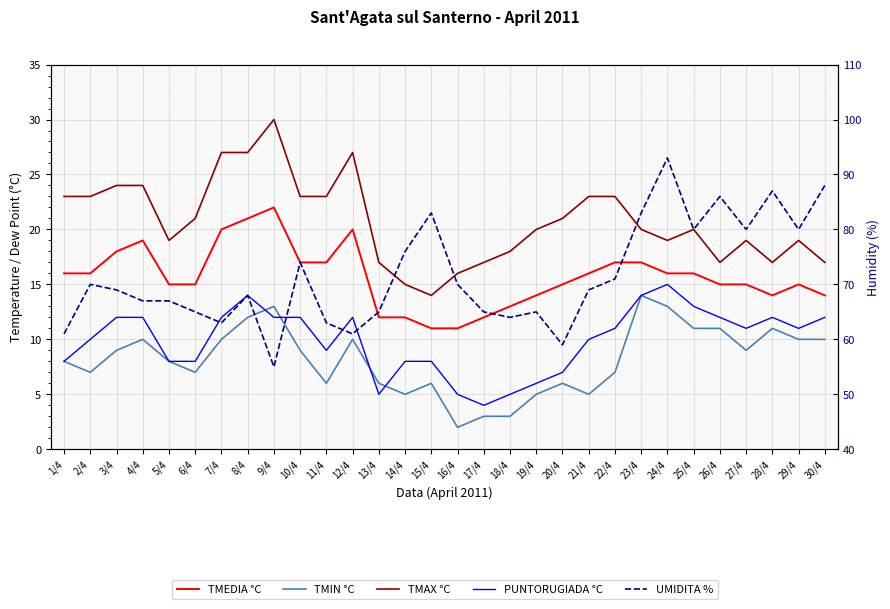

Reading left to right, list all the values displayed in this chart.

TMEDIA °C: 1/4=16	2/4=16	3/4=18	4/4=19	5/4=15	6/4=15	7/4=20	8/4=21	9/4=22	10/4=17	11/4=17	12/4=20	13/4=12	14/4=12	15/4=11	16/4=11	17/4=12	18/4=13	19/4=14	20/4=15	21/4=16	22/4=17	23/4=17	24/4=16	25/4=16	26/4=15	27/4=15	28/4=14	29/4=15	30/4=14
TMIN °C: 1/4=8	2/4=7	3/4=9	4/4=10	5/4=8	6/4=7	7/4=10	8/4=12	9/4=13	10/4=9	11/4=6	12/4=10	13/4=6	14/4=5	15/4=6	16/4=2	17/4=3	18/4=3	19/4=5	20/4=6	21/4=5	22/4=7	23/4=14	24/4=13	25/4=11	26/4=11	27/4=9	28/4=11	29/4=10	30/4=10
TMAX °C: 1/4=23	2/4=23	3/4=24	4/4=24	5/4=19	6/4=21	7/4=27	8/4=27	9/4=30	10/4=23	11/4=23	12/4=27	13/4=17	14/4=15	15/4=14	16/4=16	17/4=17	18/4=18	19/4=20	20/4=21	21/4=23	22/4=23	23/4=20	24/4=19	25/4=20	26/4=17	27/4=19	28/4=17	29/4=19	30/4=17
PUNTORUGIADA °C: 1/4=8	2/4=10	3/4=12	4/4=12	5/4=8	6/4=8	7/4=12	8/4=14	9/4=12	10/4=12	11/4=9	12/4=12	13/4=5	14/4=8	15/4=8	16/4=5	17/4=4	18/4=5	19/4=6	20/4=7	21/4=10	22/4=11	23/4=14	24/4=15	25/4=13	26/4=12	27/4=11	28/4=12	29/4=11	30/4=12
UMIDITA %: 1/4=61	2/4=70	3/4=69	4/4=67	5/4=67	6/4=65	7/4=63	8/4=68	9/4=55	10/4=74	11/4=63	12/4=61	13/4=65	14/4=76	15/4=83	16/4=70	17/4=65	18/4=64	19/4=65	20/4=59	21/4=69	22/4=71	23/4=83	24/4=93	25/4=80	26/4=86	27/4=80	28/4=87	29/4=80	30/4=88